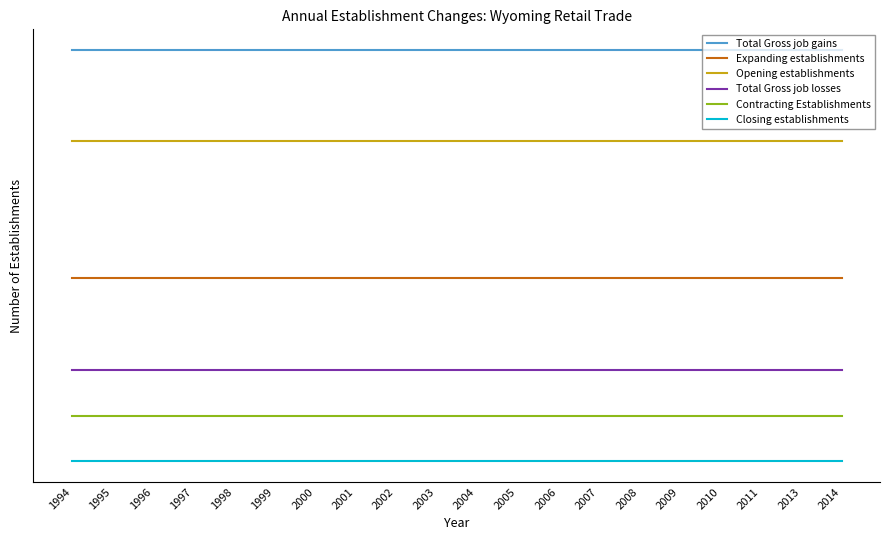

Reading left to right, list all the values displayed in this chart.

Total Gross job gains: 1994=500	1995=500	1996=500	1997=500	1998=500	1999=500	2000=500	2001=500	2002=500	2003=500	2004=500	2005=500	2006=500	2007=500	2008=500	2009=500	2010=500	2011=500	2013=500	2014=500
Expanding establishments: 1994=250	1995=250	1996=250	1997=250	1998=250	1999=250	2000=250	2001=250	2002=250	2003=250	2004=250	2005=250	2006=250	2007=250	2008=250	2009=250	2010=250	2011=250	2013=250	2014=250
Opening establishments: 1994=400	1995=400	1996=400	1997=400	1998=400	1999=400	2000=400	2001=400	2002=400	2003=400	2004=400	2005=400	2006=400	2007=400	2008=400	2009=400	2010=400	2011=400	2013=400	2014=400
Total Gross job losses: 1994=150	1995=150	1996=150	1997=150	1998=150	1999=150	2000=150	2001=150	2002=150	2003=150	2004=150	2005=150	2006=150	2007=150	2008=150	2009=150	2010=150	2011=150	2013=150	2014=150
Contracting Establishments: 1994=100	1995=100	1996=100	1997=100	1998=100	1999=100	2000=100	2001=100	2002=100	2003=100	2004=100	2005=100	2006=100	2007=100	2008=100	2009=100	2010=100	2011=100	2013=100	2014=100
Closing establishments: 1994=50	1995=50	1996=50	1997=50	1998=50	1999=50	2000=50	2001=50	2002=50	2003=50	2004=50	2005=50	2006=50	2007=50	2008=50	2009=50	2010=50	2011=50	2013=50	2014=50